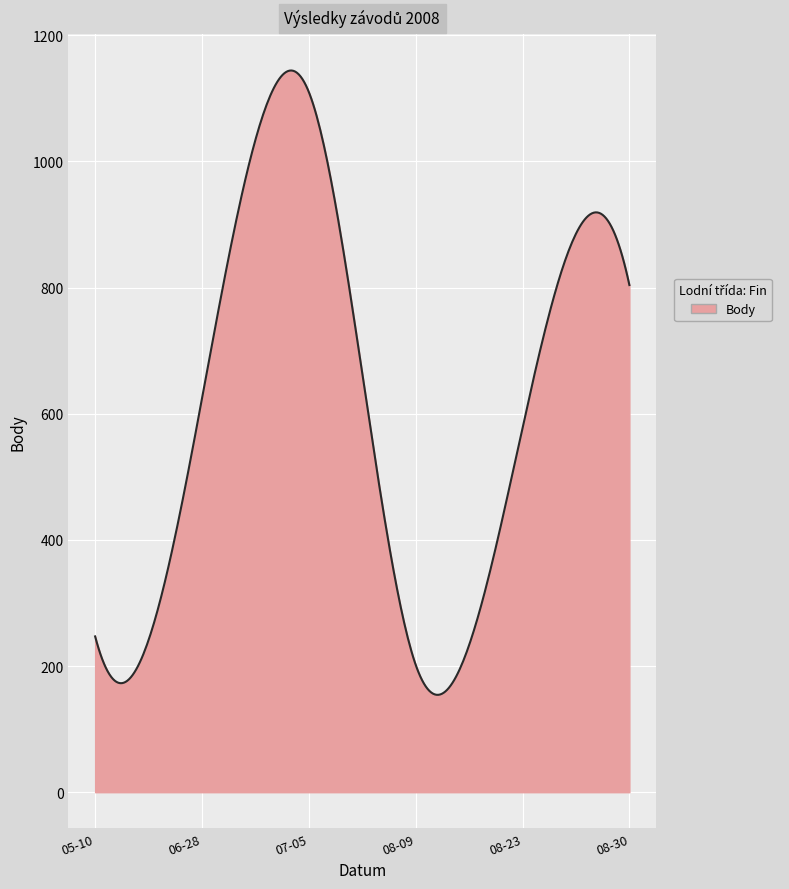

What is the difference between the maximum and minimum values?

989.8